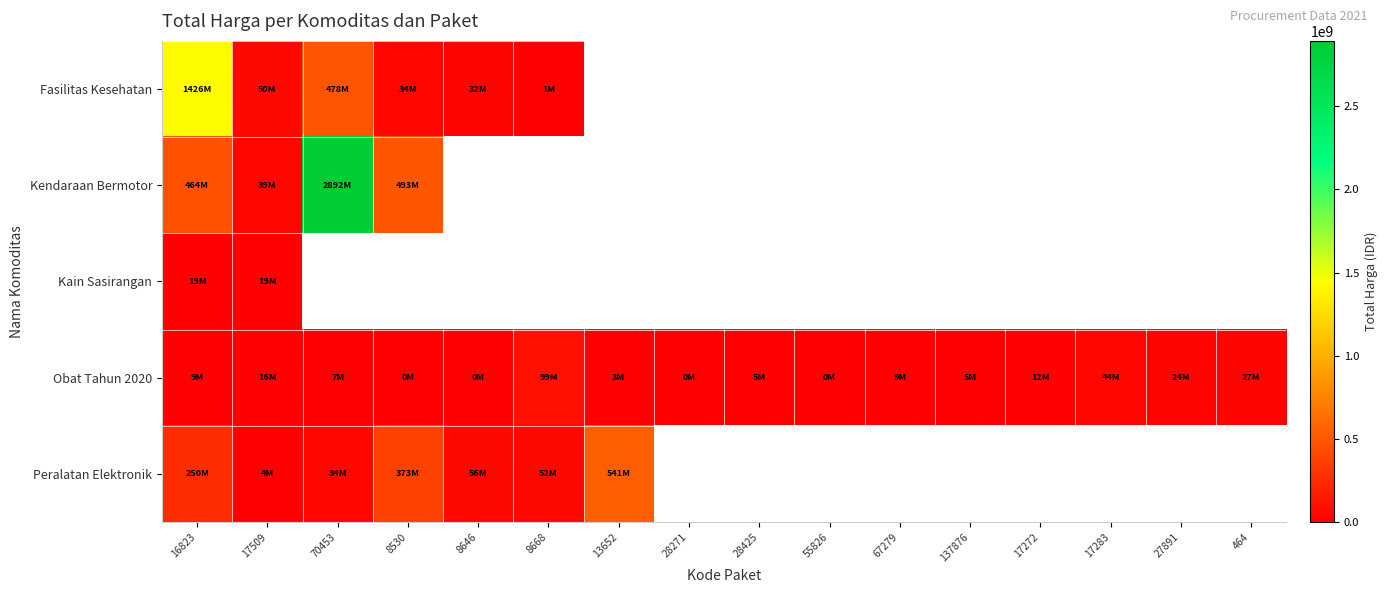

Which category has the highest value across all series?

70453